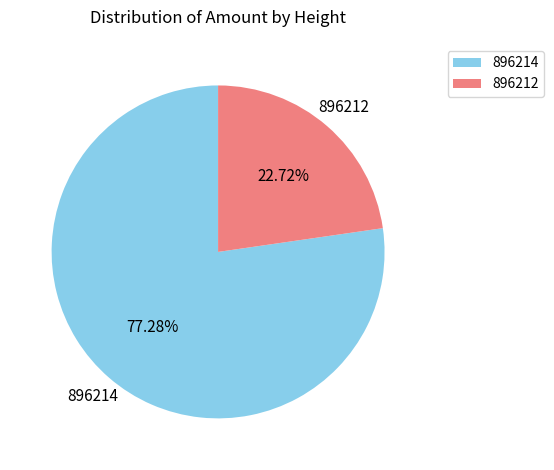

To the nearest percent, what percentage of the pie is 896212?

23%